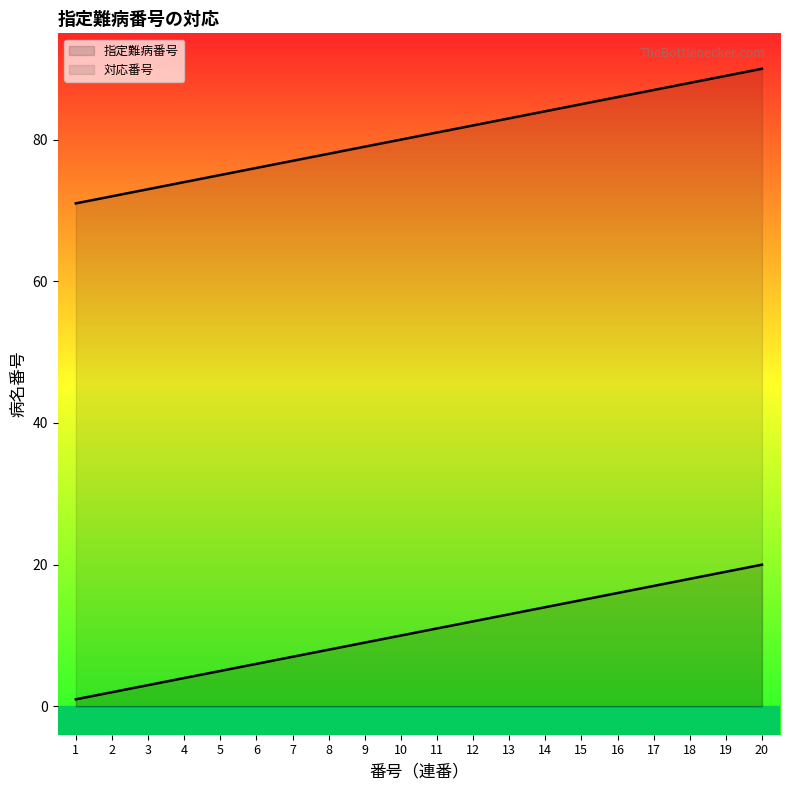

Which series has the largest total across all categories?

対応番号